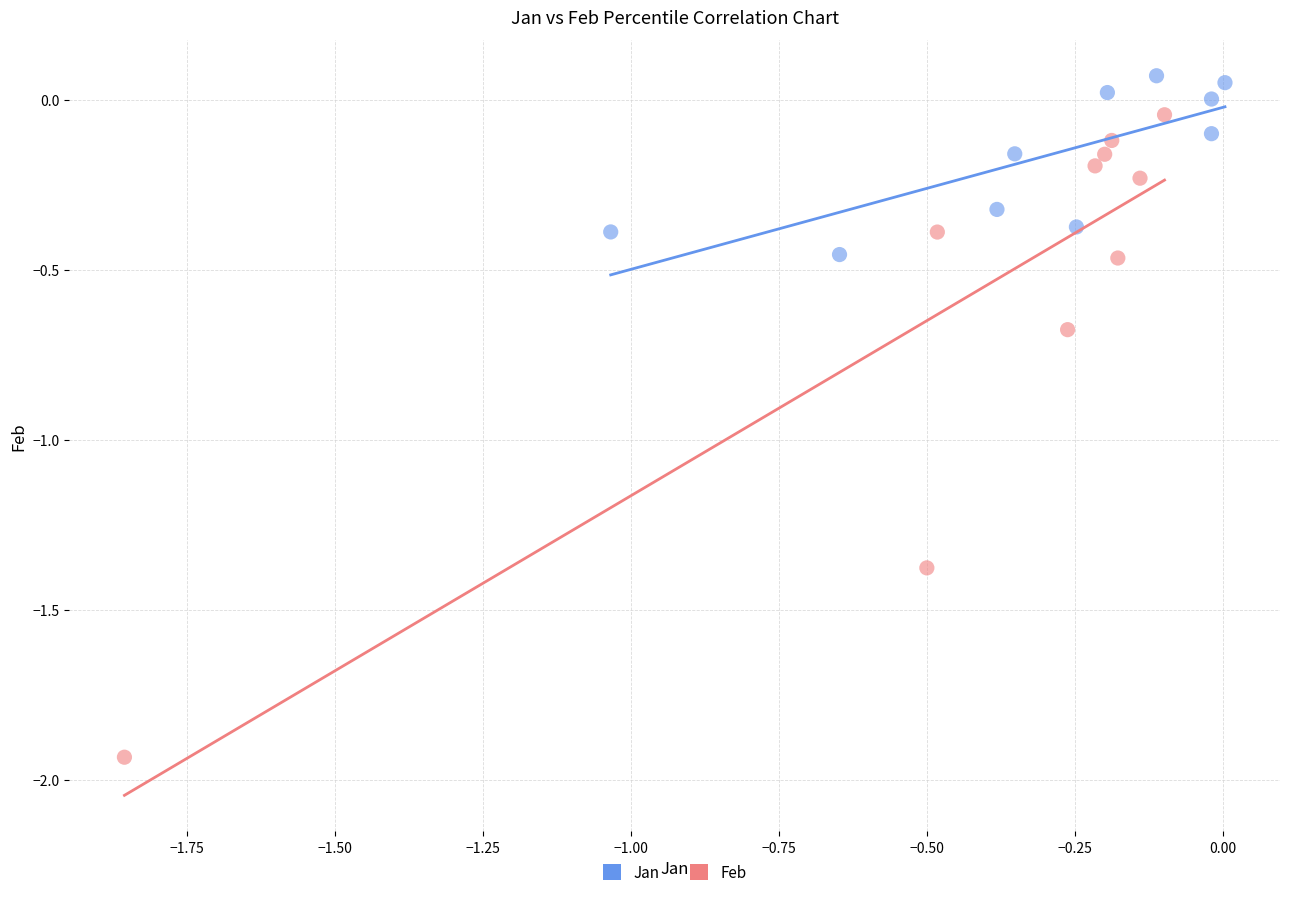

Which series reaches the maximum Y coordinate?

Jan